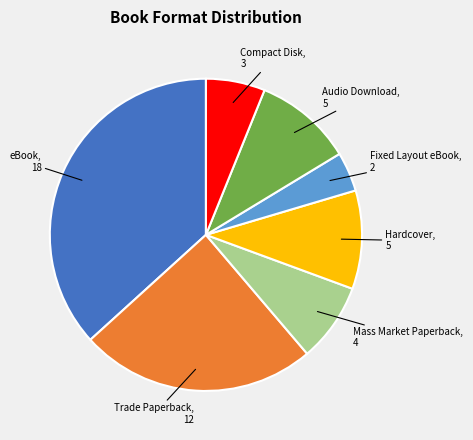

Which category has the biggest portion of the pie?

eBook